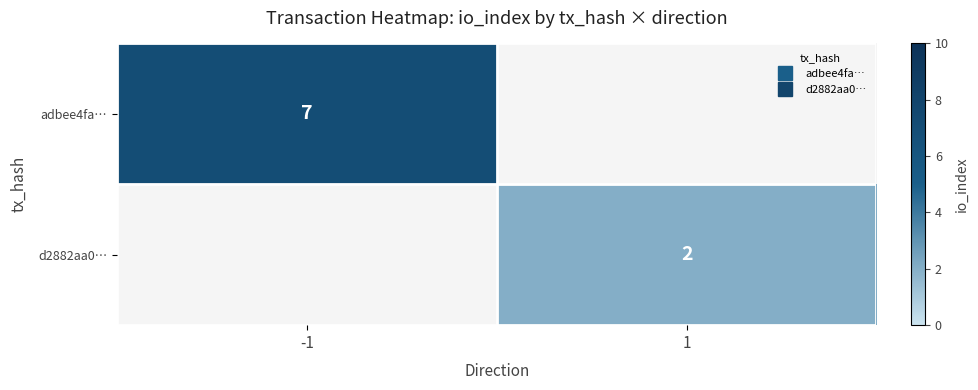

List the series in order of their peak value, highest first.

adbee4fa…, d2882aa0…